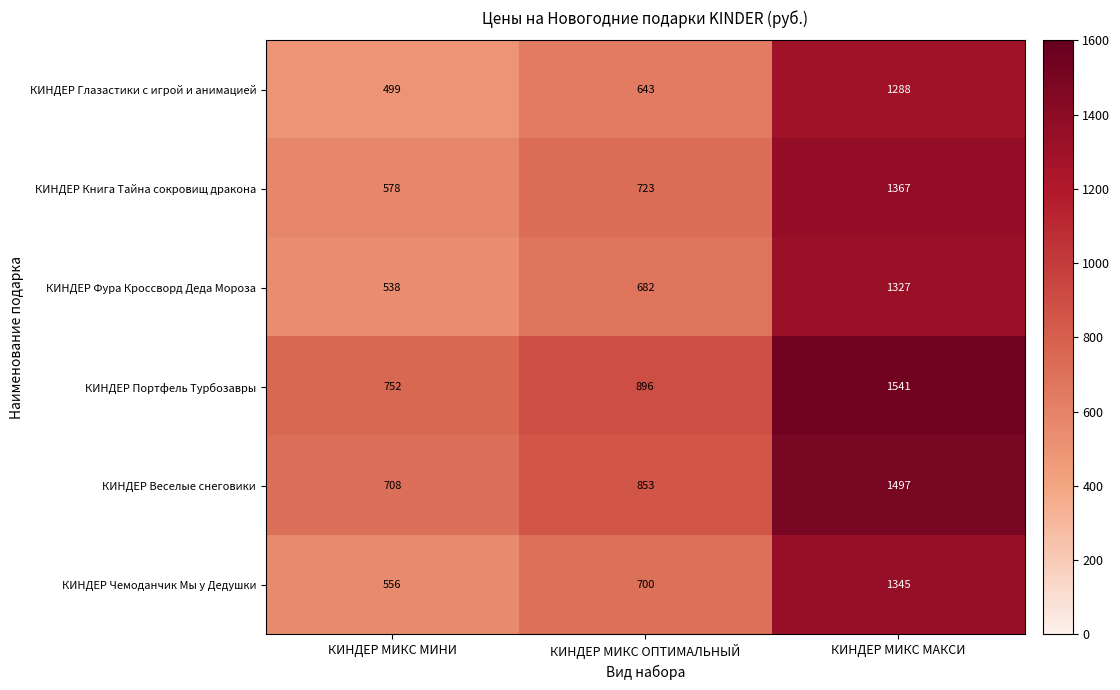

Which label corresponds to the largest value in the chart?

КИНДЕР МИКС МАКСИ